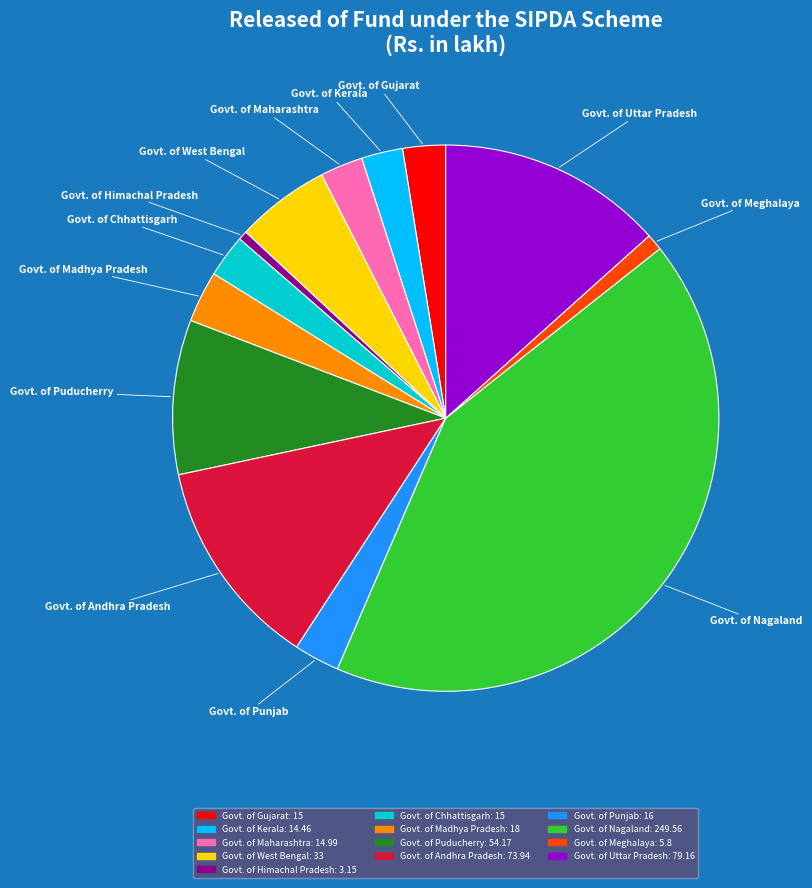

Does Govt. of Meghalaya represent more than half of the total?

No